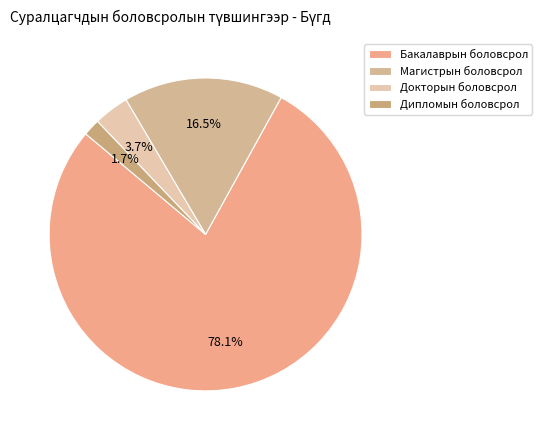

Does any single category account for the majority?

Yes